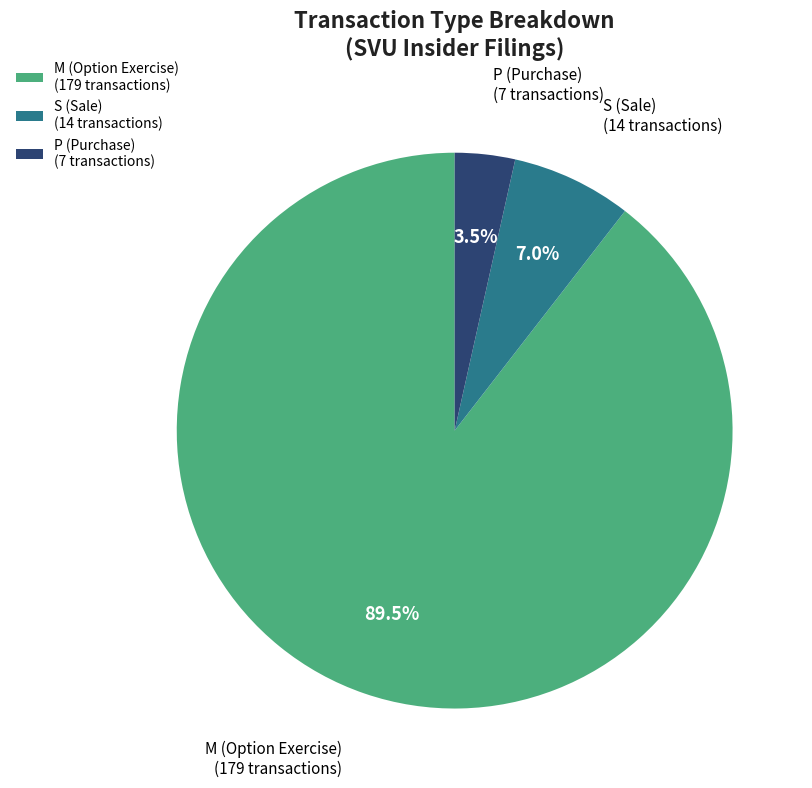

Which slice is the largest?

M (Option Exercise) (179 transactions)